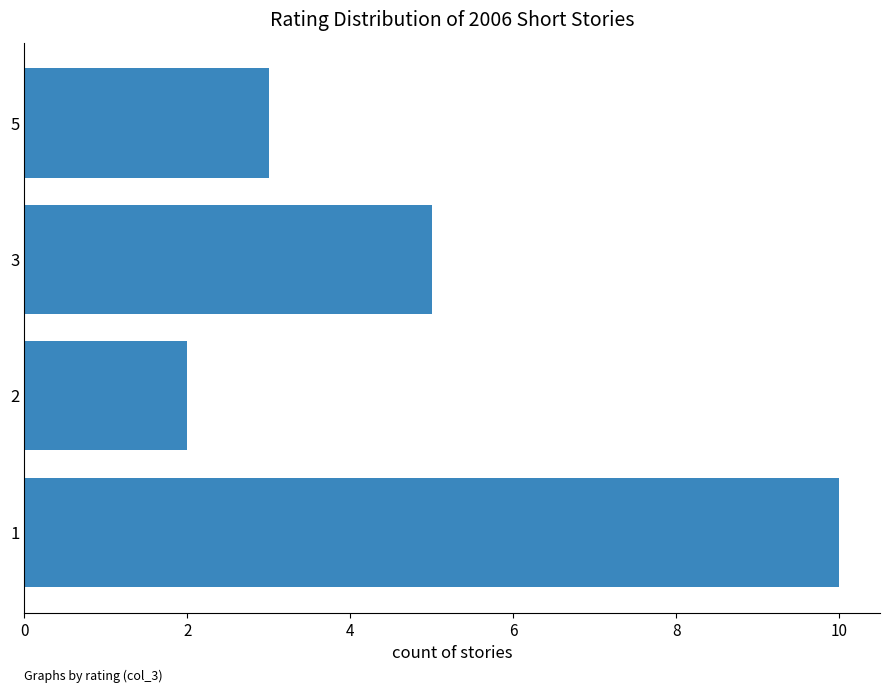

Does the chart contain any negative values?

No